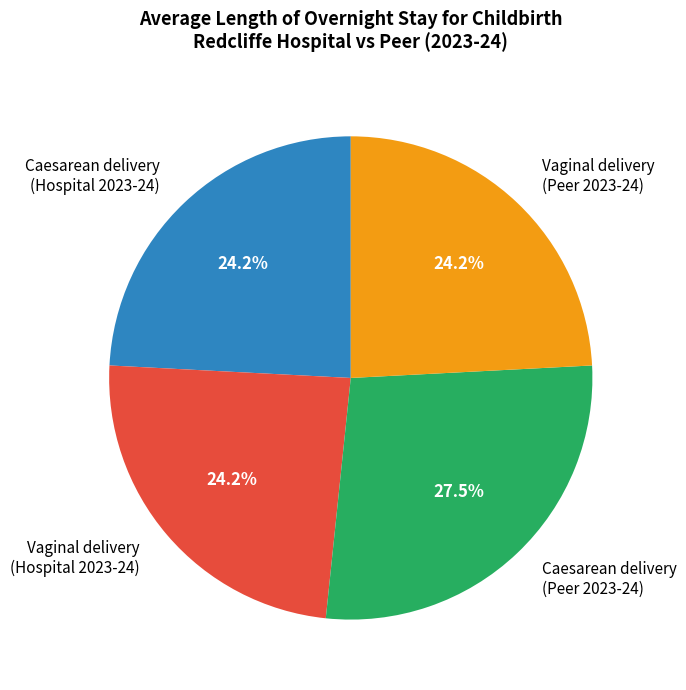

Is there any slice that represents more than half of the pie?

No